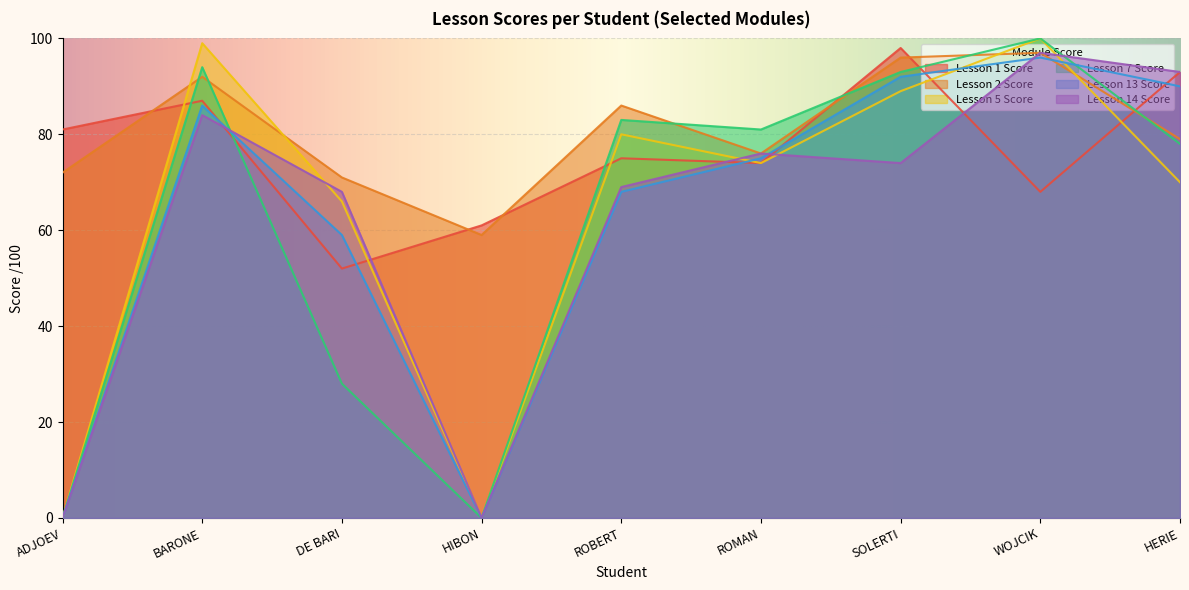

What is the total value across all series at HERIE?

503